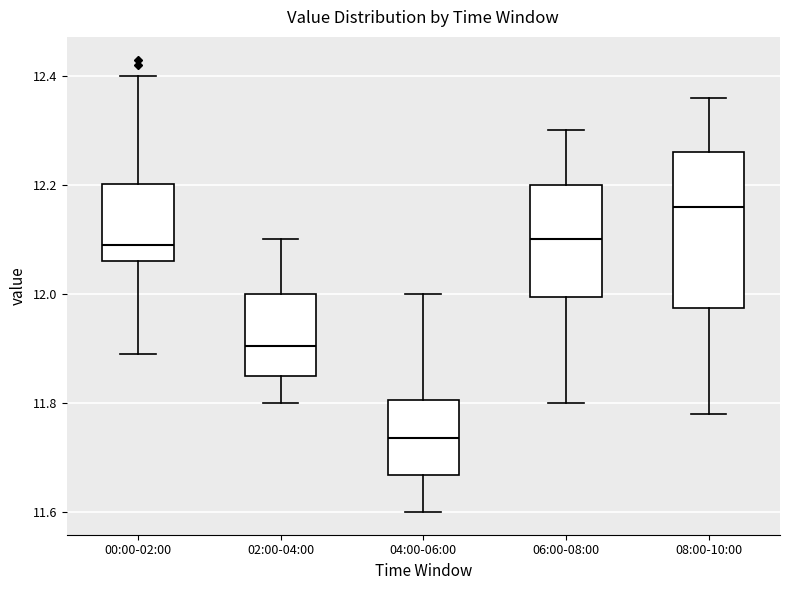

Reading left to right, read every box against the y-axis: the position of its median line, the range the box covers, and the ends of its whiskers. The values are not printed on the chart, so give them approximately, as read against the axis.

00:00-02:00: median 12.10, box 12.06 to 12.20, whiskers 11.90 to 12.40
02:00-04:00: median 11.90, box 11.86 to 12.00, whiskers 11.80 to 12.10
04:00-06:00: median 11.74, box 11.66 to 11.80, whiskers 11.60 to 12.00
06:00-08:00: median 12.10, box 12.00 to 12.20, whiskers 11.80 to 12.30
08:00-10:00: median 12.16, box 11.98 to 12.26, whiskers 11.78 to 12.36